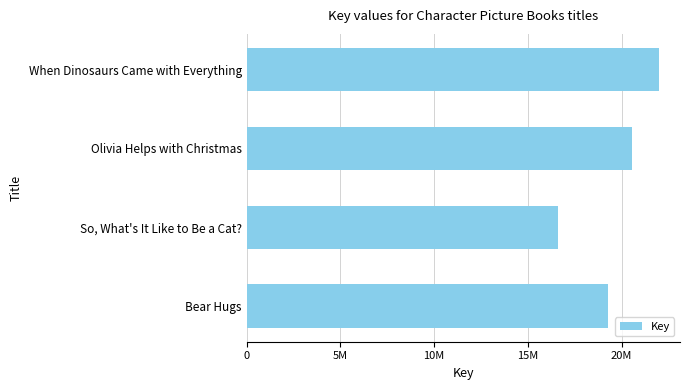

What is the sum of all values?

78420171